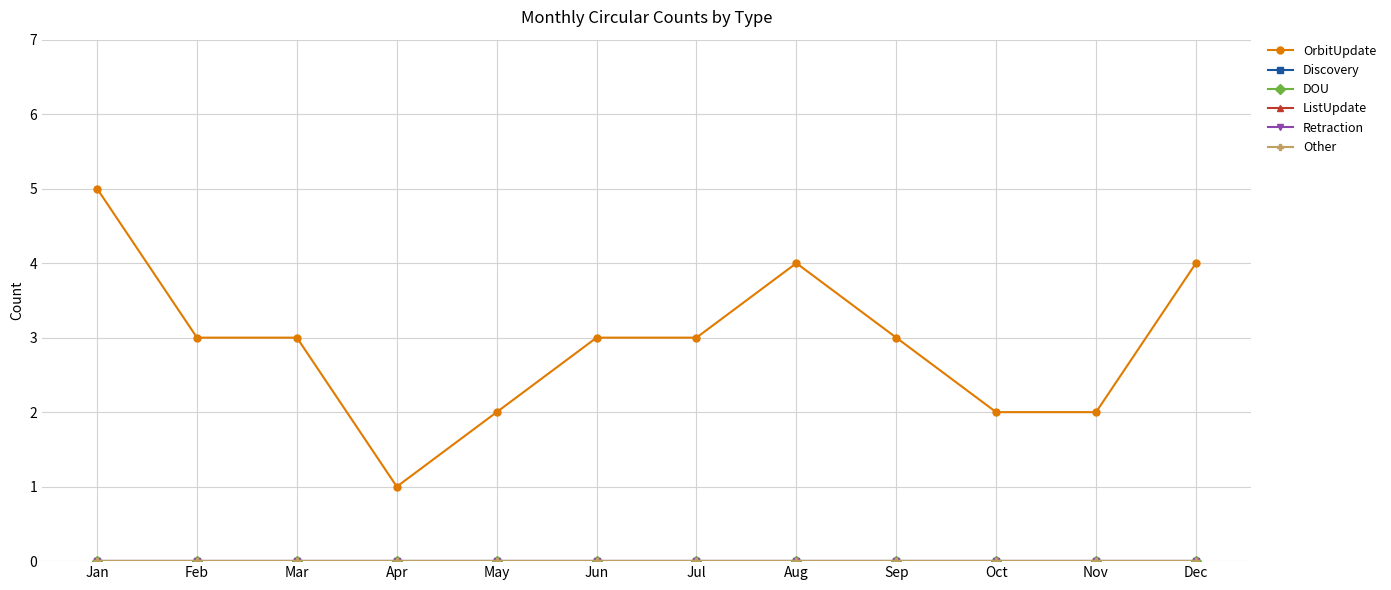

Reading right to left, extract all data points from this chart.

OrbitUpdate: Dec=4	Nov=2	Oct=2	Sep=3	Aug=4	Jul=3	Jun=3	May=2	Apr=1	Mar=3	Feb=3	Jan=5
Discovery: Dec=0	Nov=0	Oct=0	Sep=0	Aug=0	Jul=0	Jun=0	May=0	Apr=0	Mar=0	Feb=0	Jan=0
DOU: Dec=0	Nov=0	Oct=0	Sep=0	Aug=0	Jul=0	Jun=0	May=0	Apr=0	Mar=0	Feb=0	Jan=0
ListUpdate: Dec=0	Nov=0	Oct=0	Sep=0	Aug=0	Jul=0	Jun=0	May=0	Apr=0	Mar=0	Feb=0	Jan=0
Retraction: Dec=0	Nov=0	Oct=0	Sep=0	Aug=0	Jul=0	Jun=0	May=0	Apr=0	Mar=0	Feb=0	Jan=0
Other: Dec=0	Nov=0	Oct=0	Sep=0	Aug=0	Jul=0	Jun=0	May=0	Apr=0	Mar=0	Feb=0	Jan=0